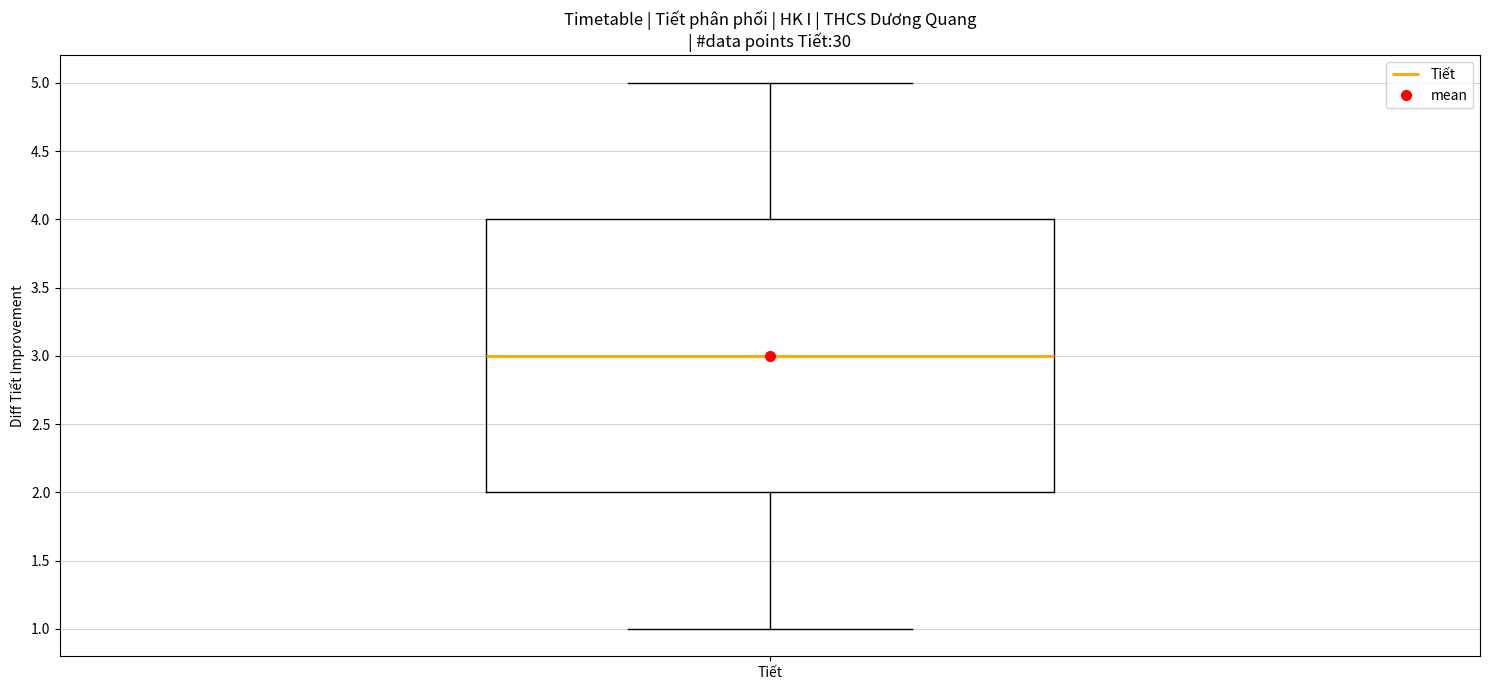

Transcribe this box plot: give where the median line is, the range the box spans, and where the two whiskers end, as read against the y-axis. The values are not printed on the chart, so give them approximately, as read against the axis.

median 3, box 2 to 4, whiskers 1 to 5